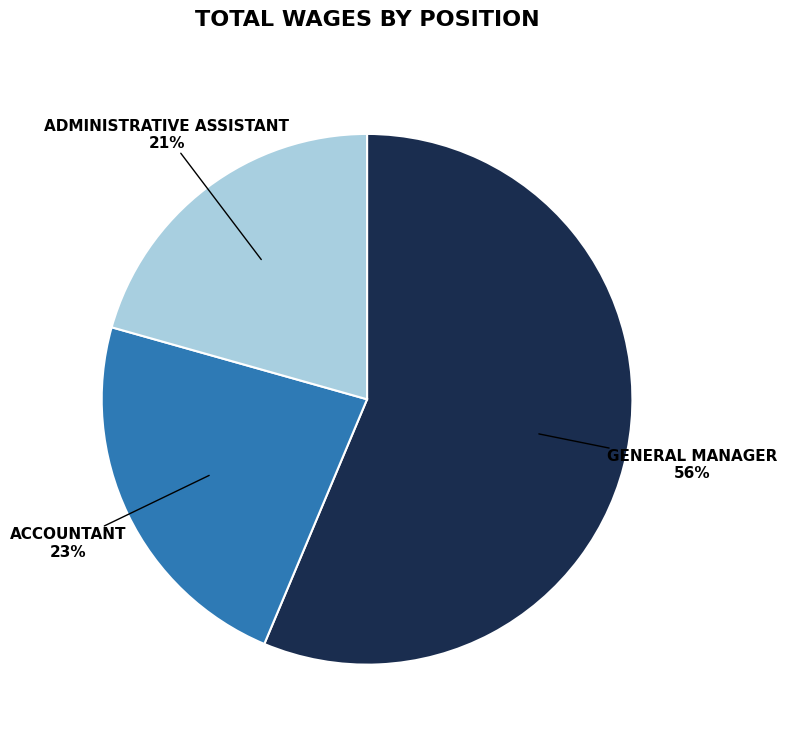

Does any single category account for the majority?

Yes